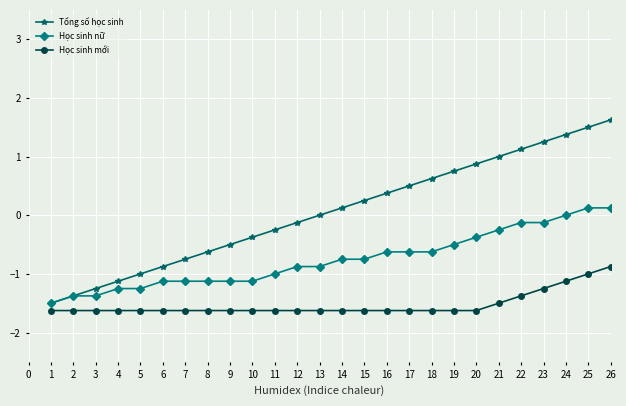

True or false: Học sinh nữ and Học sinh mới intersect in this chart.

False